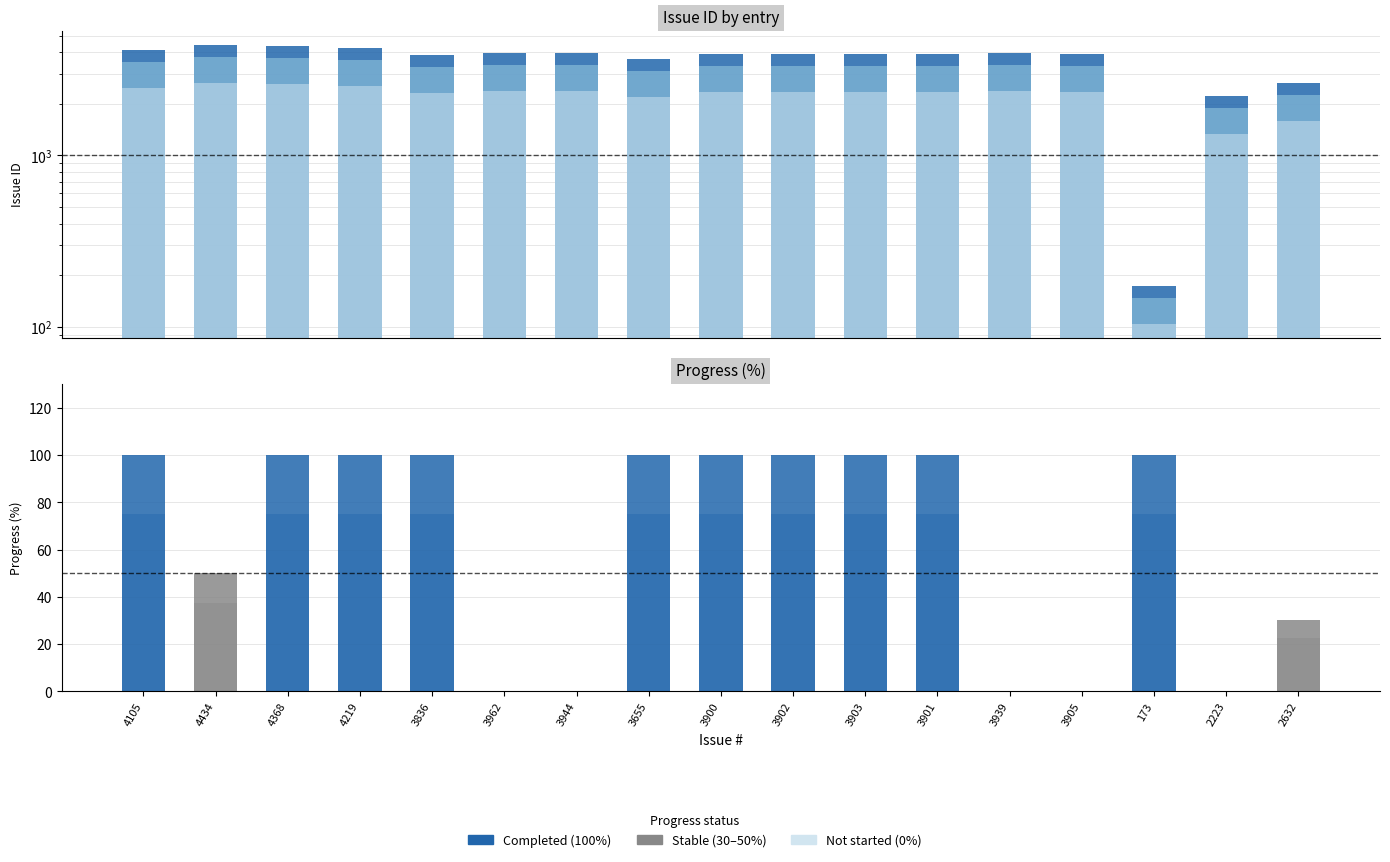

What is the ratio of the value at 3902 to the value at 3903?

1.0